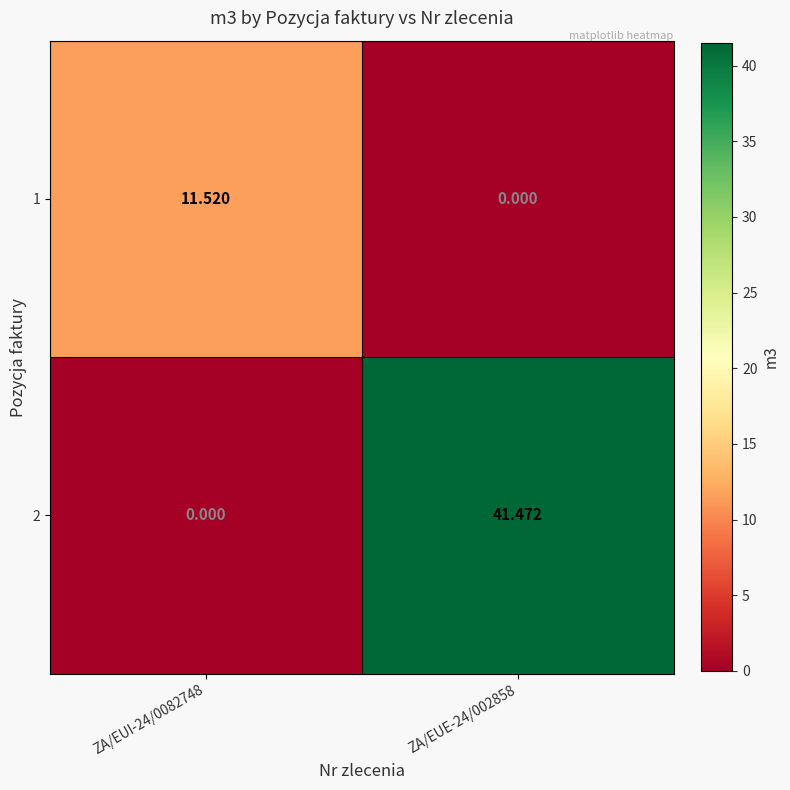

What is the spread (max minus min) of values at ZA/EUI-24/0082748?

11.5